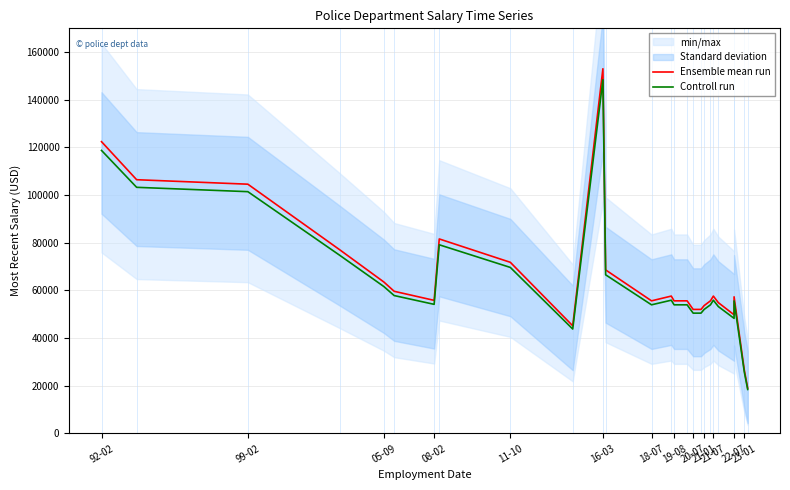

What is the difference between the maximum and second lowest values in the Controll run series?

122740.4